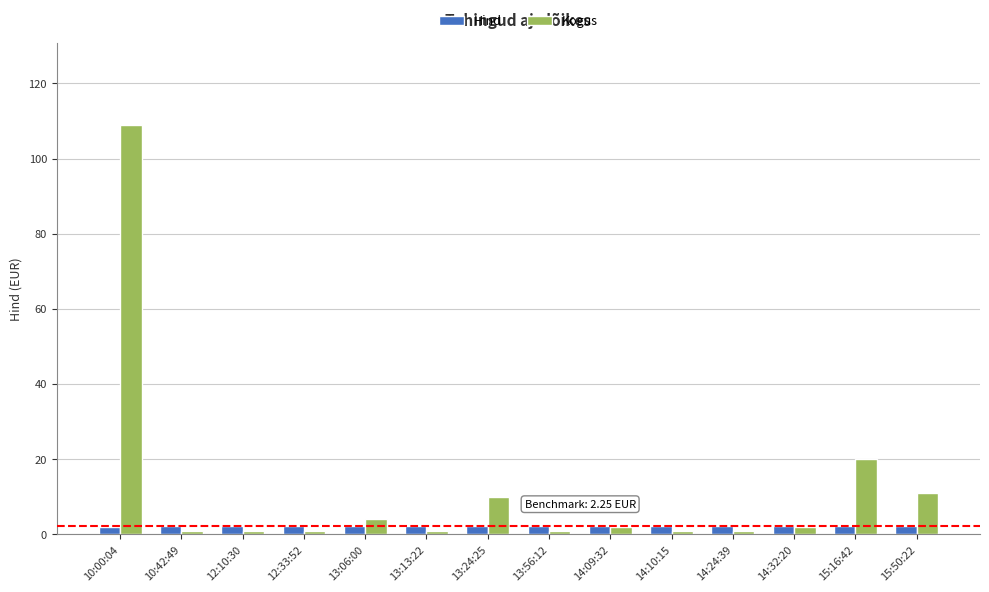

At how many categories does at least one series exceed 12?

2